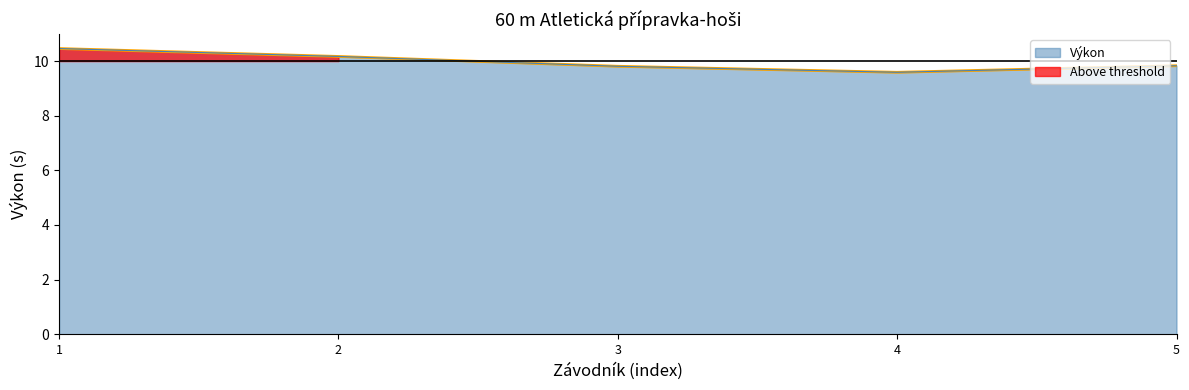

At which label does Výkon reach its minimum?

4